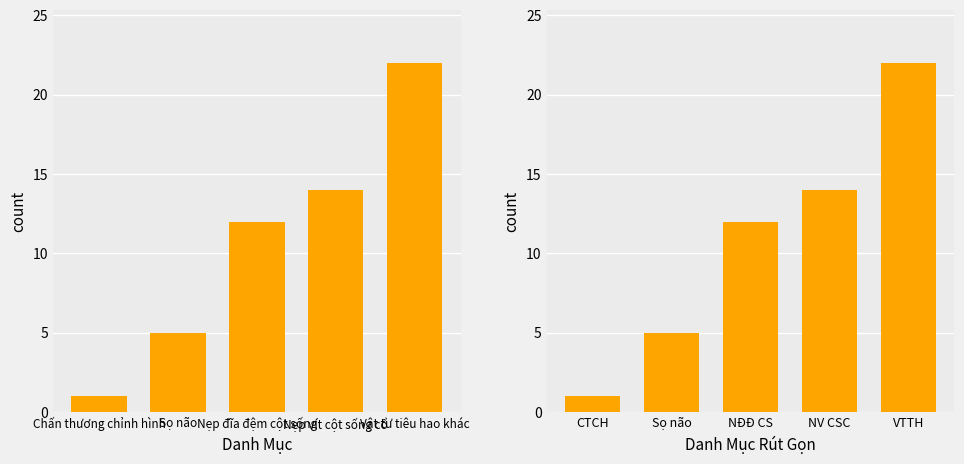

What is the difference between the values at CTCH and NV CSC?

13